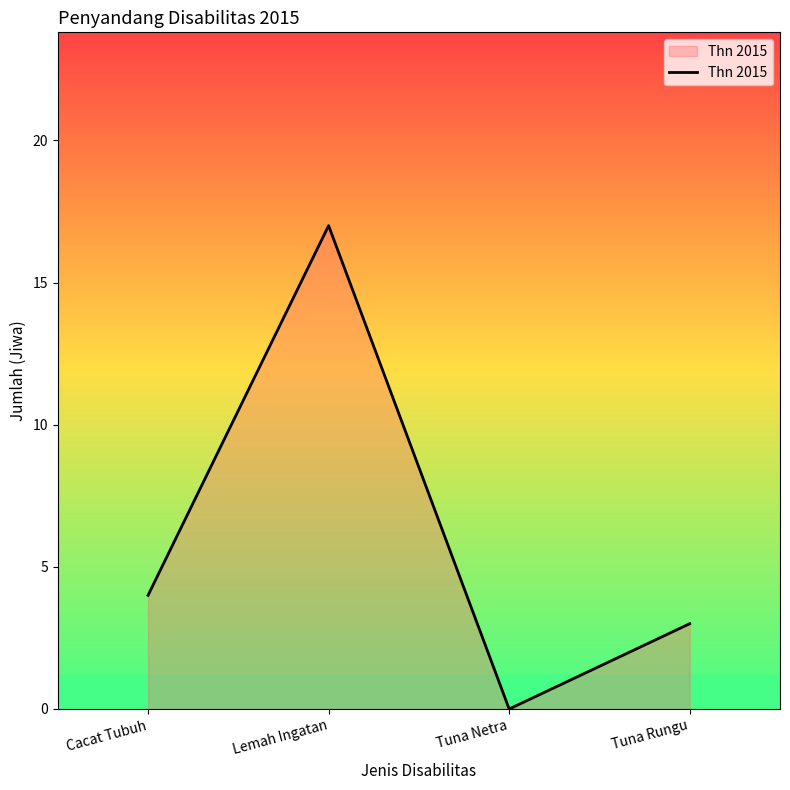

How many interior local valleys (lower than both neighbors) does the data have?

1